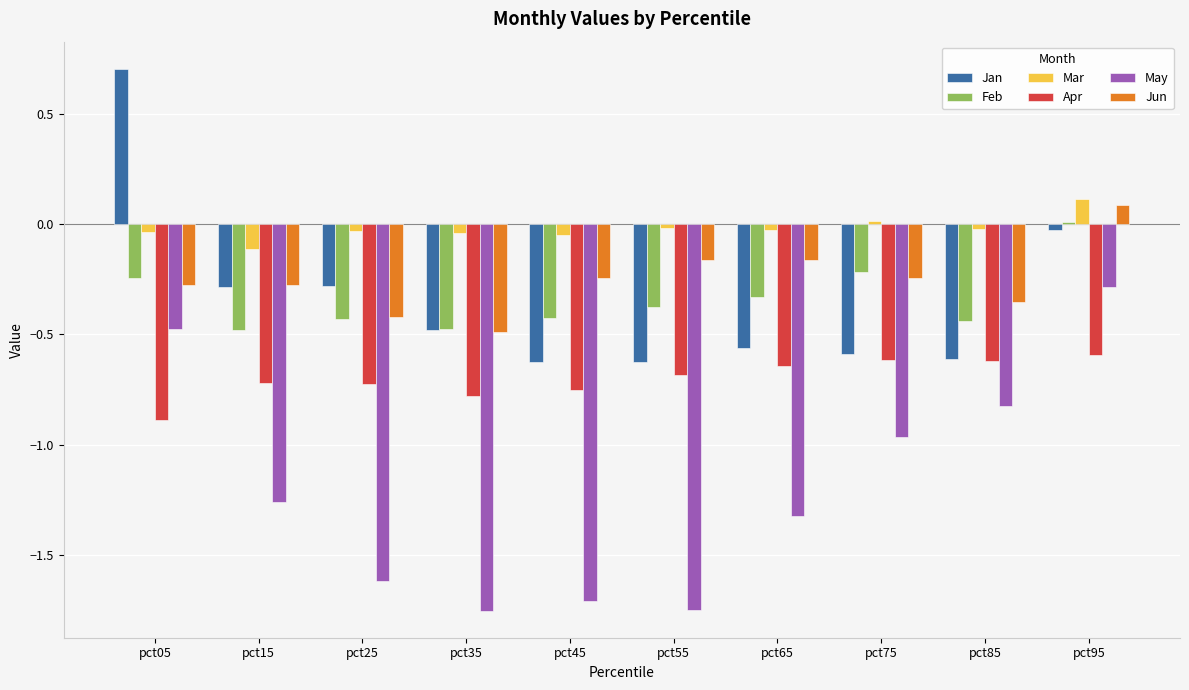

Is the value of Jan at pct35 greater than the value of Apr at pct35?

Yes